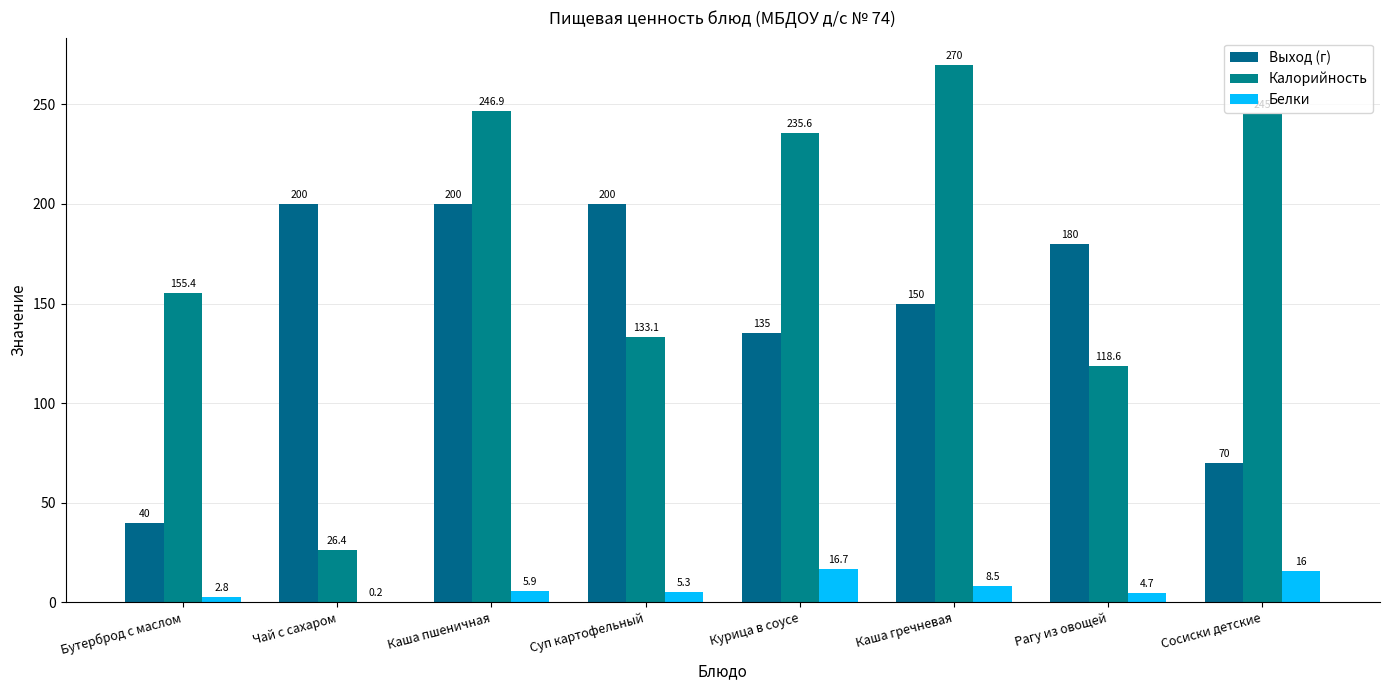

Are the bars horizontal?

No